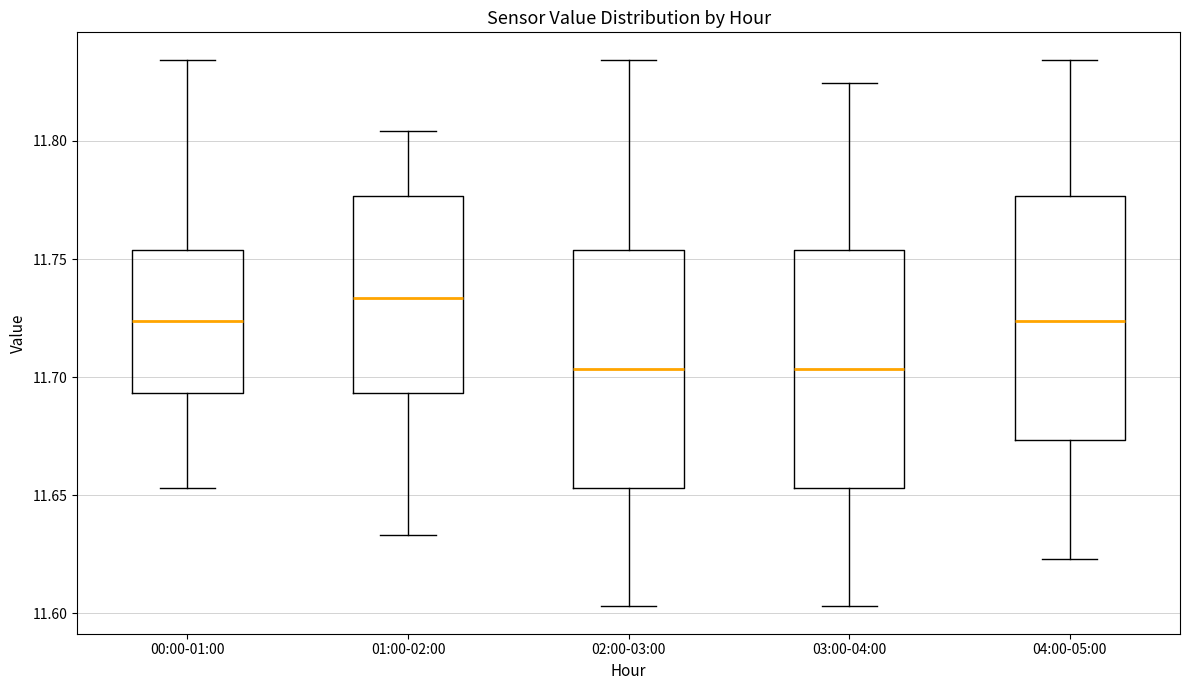

Where does the lower whisker of the box for 02:00-03:00 end on the y-axis? The values are not printed on the chart, so give them approximately, as read against the axis.

11.605